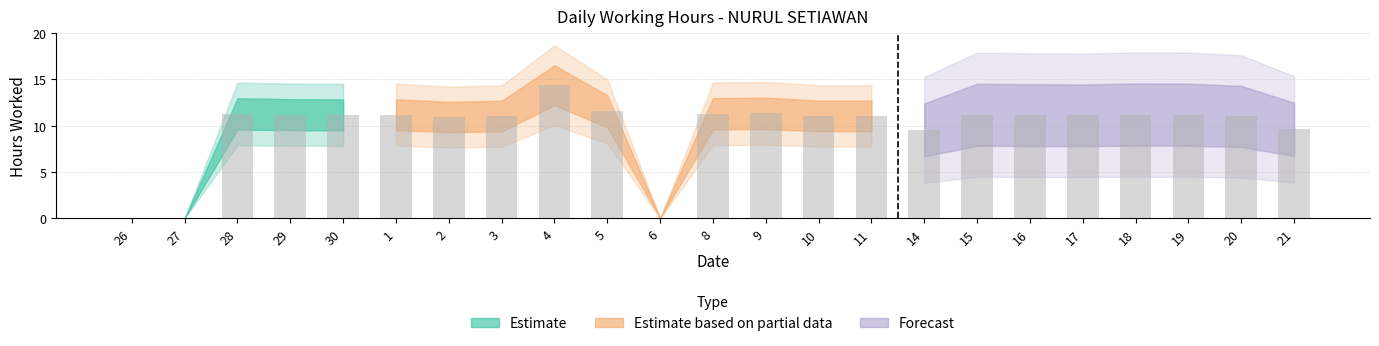

What is the sum of the values at 27 and 17?

11.1